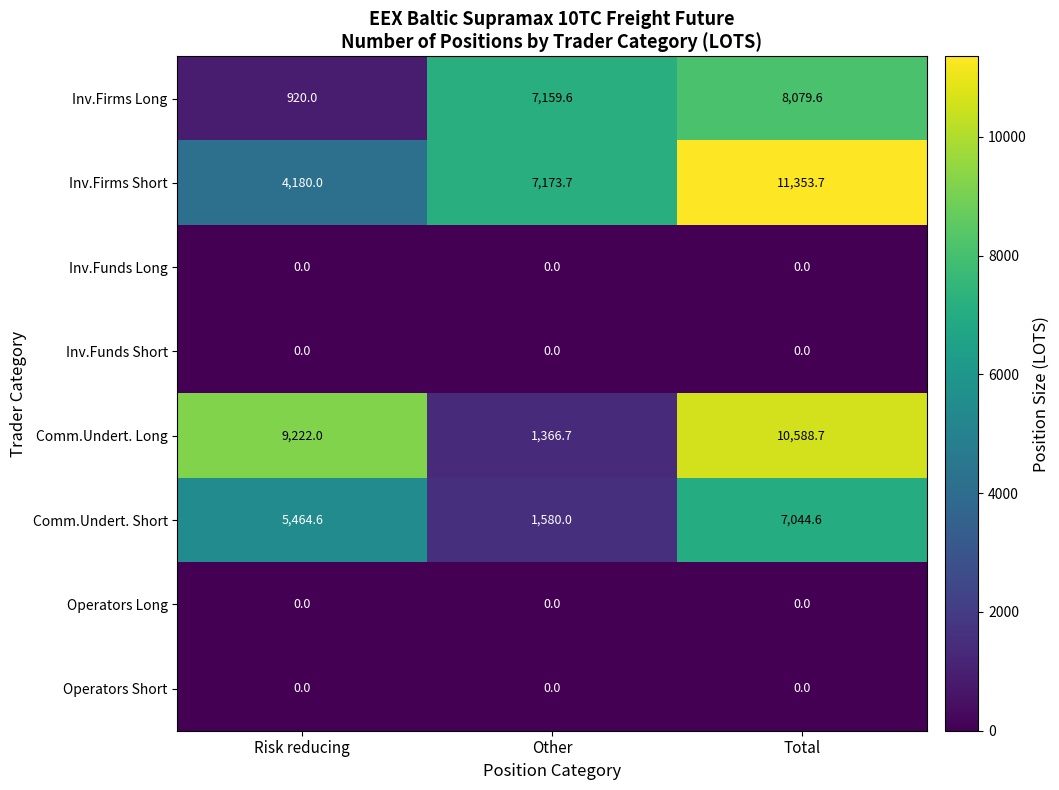

At which category does the chart reach its peak across all series?

Total